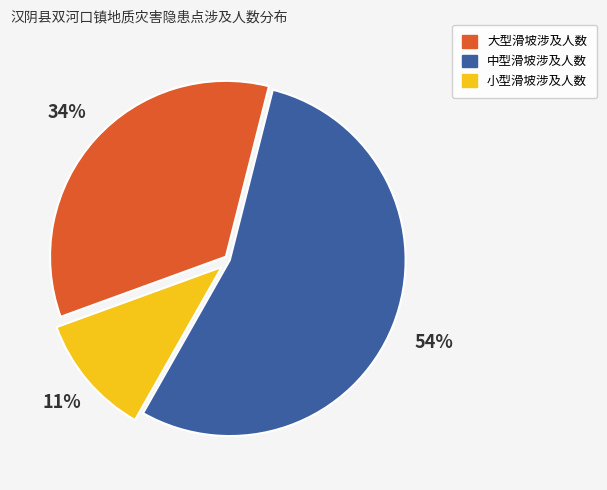

Is the sum of 中型滑坡涉及人数 and 小型滑坡涉及人数 greater than half?

Yes